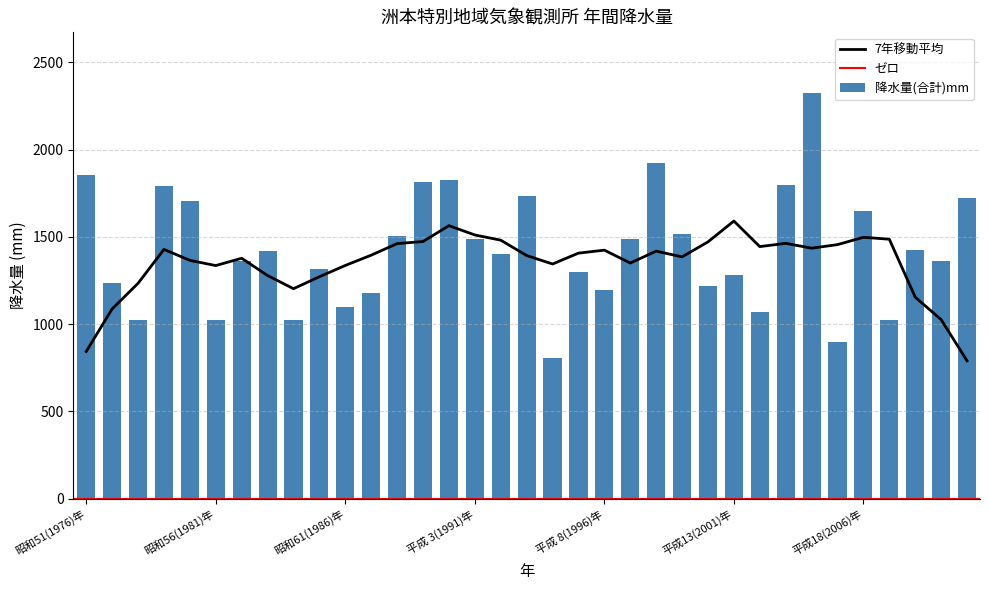

Which has a higher value, 昭和55(1980)年 or 昭和53(1978)年?

昭和55(1980)年